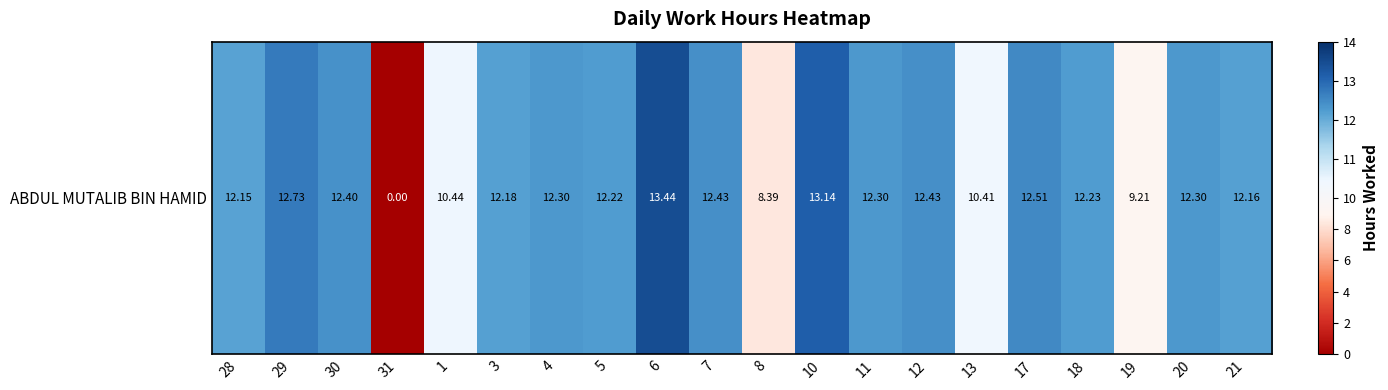

How many data points are less than 12?

5